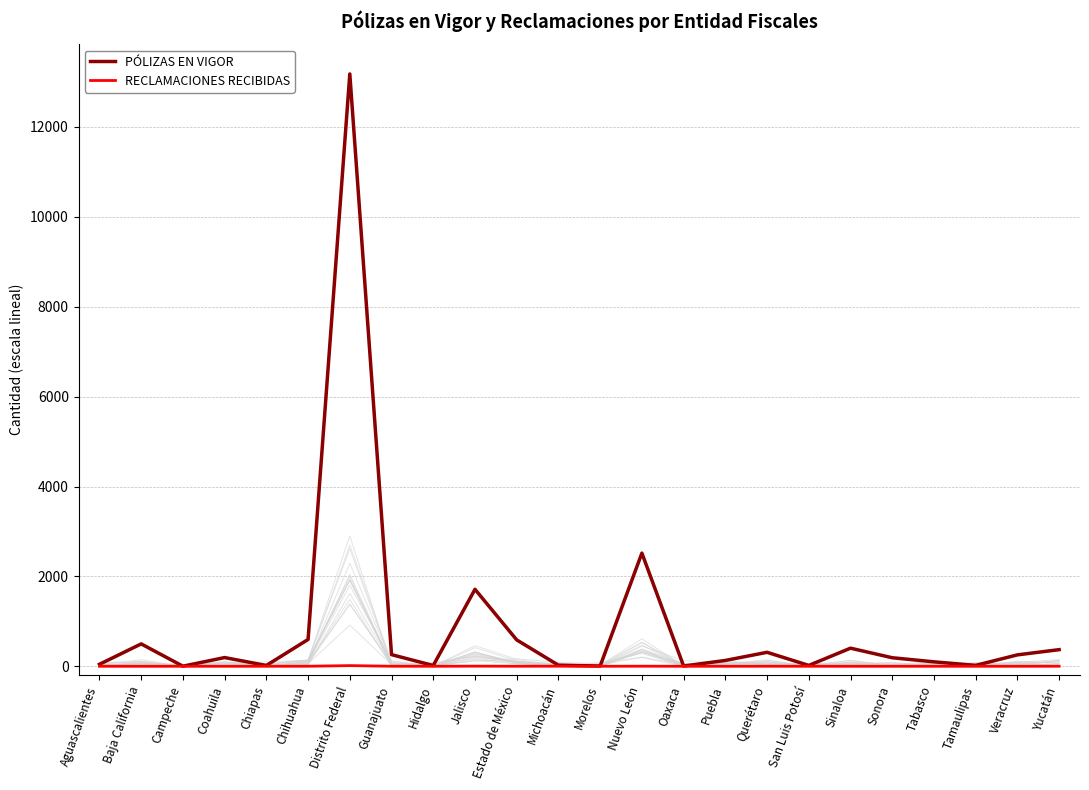

What is the label of the 24th point from the right?

Aguascalientes